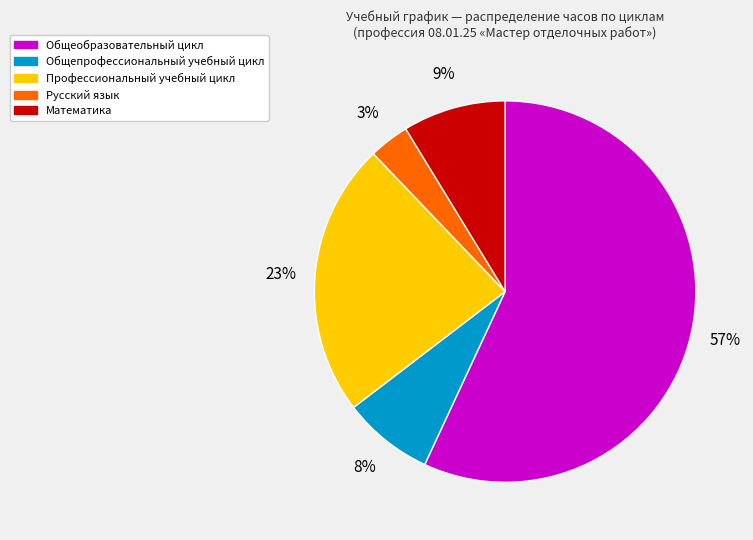

To the nearest percent, what is the combined percentage of Общеобразовательный цикл and Математика?

66%